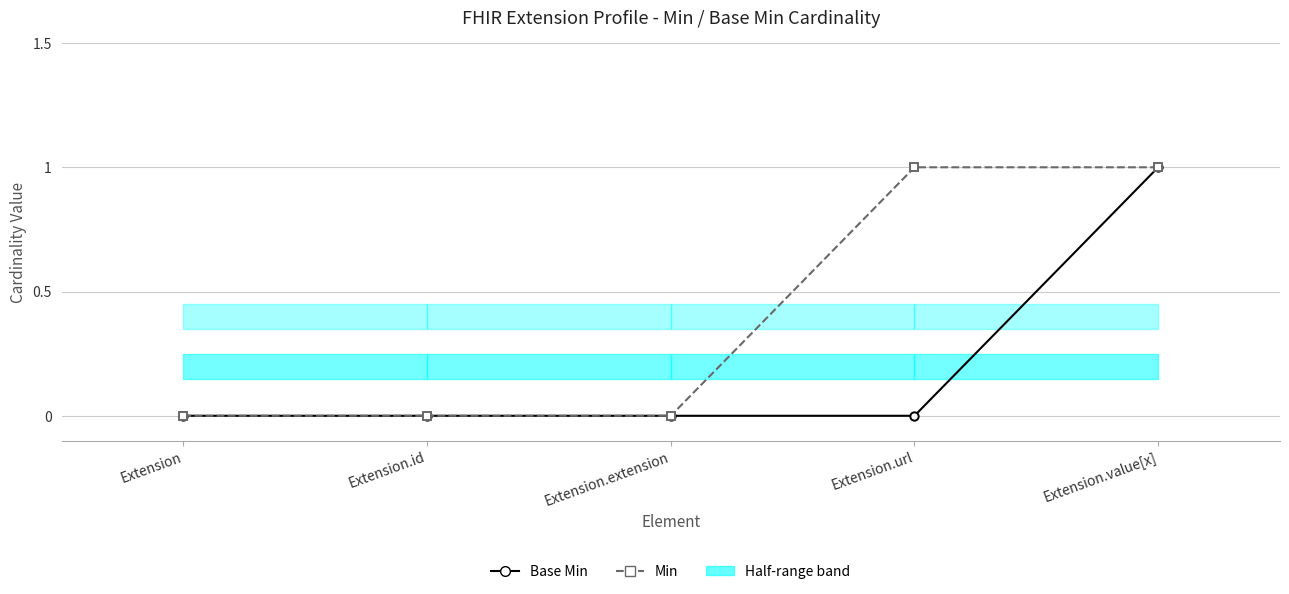

Reading right to left, what are all the values shown in this chart?

Base Min: Extension.value[x]=1	Extension.url=0	Extension.extension=0	Extension.id=0	Extension=0
Min: Extension.value[x]=1	Extension.url=1	Extension.extension=0	Extension.id=0	Extension=0